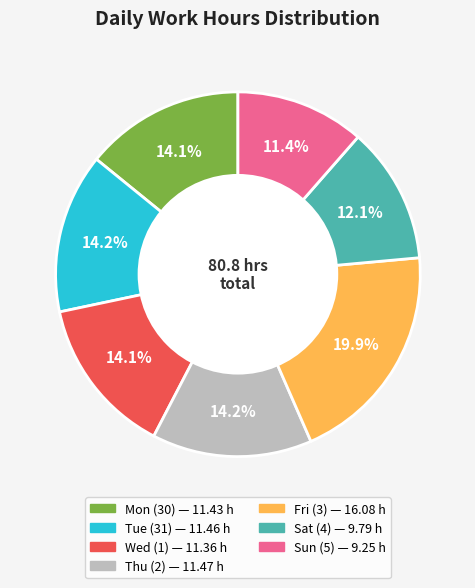

Which category has the smallest portion of the pie?

Sun